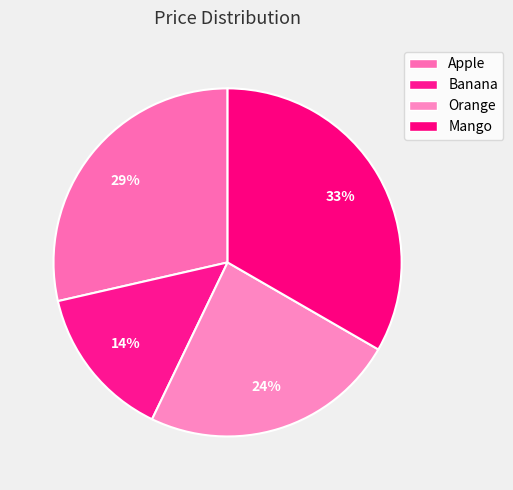

How many segments does this pie chart have?

4